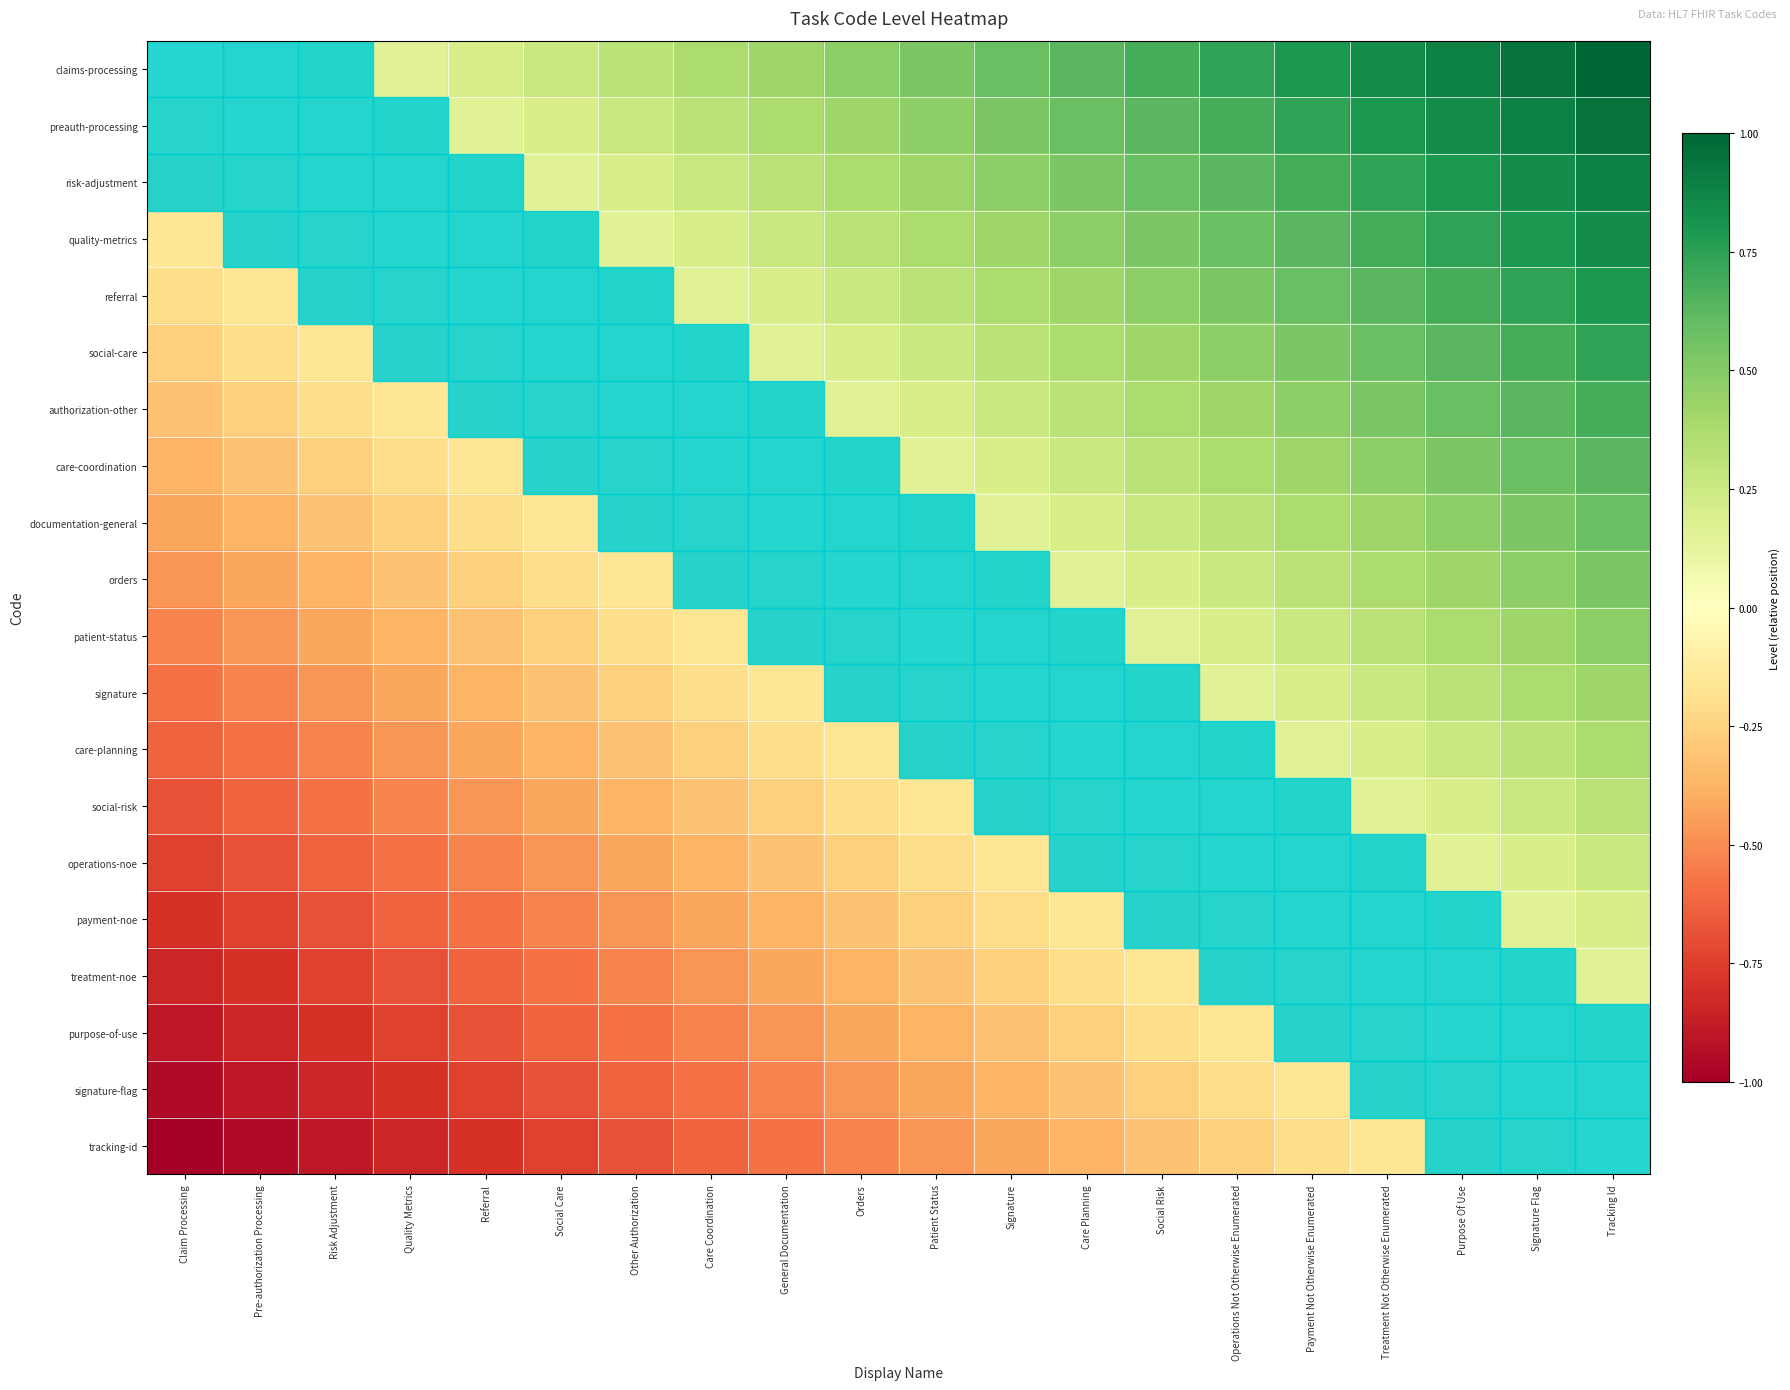

Reading left to right, what are all the values shown in this chart?

claims-processing: Claim Processing=0.0	Pre-authorization Processing=0.1	Risk Adjustment=0.1	Quality Metrics=0.2	Referral=0.2	Social Care=0.3	Other Authorization=0.3	Care Coordination=0.4	General Documentation=0.4	Orders=0.5	Patient Status=0.5	Signature=0.6	Care Planning=0.6	Social Risk=0.7	Operations Not Otherwise Enumerated=0.7	Payment Not Otherwise Enumerated=0.8	Treatment Not Otherwise Enumerated=0.8	Purpose Of Use=0.9	Signature Flag=0.9	Tracking Id=1.0
preauth-processing: Claim Processing=-0.1	Pre-authorization Processing=0.0	Risk Adjustment=0.1	Quality Metrics=0.1	Referral=0.2	Social Care=0.2	Other Authorization=0.3	Care Coordination=0.3	General Documentation=0.4	Orders=0.4	Patient Status=0.5	Signature=0.5	Care Planning=0.6	Social Risk=0.6	Operations Not Otherwise Enumerated=0.7	Payment Not Otherwise Enumerated=0.7	Treatment Not Otherwise Enumerated=0.8	Purpose Of Use=0.8	Signature Flag=0.9	Tracking Id=0.9
risk-adjustment: Claim Processing=-0.1	Pre-authorization Processing=-0.1	Risk Adjustment=0.0	Quality Metrics=0.1	Referral=0.1	Social Care=0.2	Other Authorization=0.2	Care Coordination=0.3	General Documentation=0.3	Orders=0.4	Patient Status=0.4	Signature=0.5	Care Planning=0.5	Social Risk=0.6	Operations Not Otherwise Enumerated=0.6	Payment Not Otherwise Enumerated=0.7	Treatment Not Otherwise Enumerated=0.7	Purpose Of Use=0.8	Signature Flag=0.8	Tracking Id=0.9
quality-metrics: Claim Processing=-0.2	Pre-authorization Processing=-0.1	Risk Adjustment=-0.1	Quality Metrics=0.0	Referral=0.1	Social Care=0.1	Other Authorization=0.2	Care Coordination=0.2	General Documentation=0.3	Orders=0.3	Patient Status=0.4	Signature=0.4	Care Planning=0.5	Social Risk=0.5	Operations Not Otherwise Enumerated=0.6	Payment Not Otherwise Enumerated=0.6	Treatment Not Otherwise Enumerated=0.7	Purpose Of Use=0.7	Signature Flag=0.8	Tracking Id=0.8
referral: Claim Processing=-0.2	Pre-authorization Processing=-0.2	Risk Adjustment=-0.1	Quality Metrics=-0.1	Referral=0.0	Social Care=0.1	Other Authorization=0.1	Care Coordination=0.2	General Documentation=0.2	Orders=0.3	Patient Status=0.3	Signature=0.4	Care Planning=0.4	Social Risk=0.5	Operations Not Otherwise Enumerated=0.5	Payment Not Otherwise Enumerated=0.6	Treatment Not Otherwise Enumerated=0.6	Purpose Of Use=0.7	Signature Flag=0.7	Tracking Id=0.8
social-care: Claim Processing=-0.3	Pre-authorization Processing=-0.2	Risk Adjustment=-0.2	Quality Metrics=-0.1	Referral=-0.1	Social Care=0.0	Other Authorization=0.1	Care Coordination=0.1	General Documentation=0.2	Orders=0.2	Patient Status=0.3	Signature=0.3	Care Planning=0.4	Social Risk=0.4	Operations Not Otherwise Enumerated=0.5	Payment Not Otherwise Enumerated=0.5	Treatment Not Otherwise Enumerated=0.6	Purpose Of Use=0.6	Signature Flag=0.7	Tracking Id=0.7
authorization-other: Claim Processing=-0.3	Pre-authorization Processing=-0.3	Risk Adjustment=-0.2	Quality Metrics=-0.2	Referral=-0.1	Social Care=-0.1	Other Authorization=0.0	Care Coordination=0.1	General Documentation=0.1	Orders=0.2	Patient Status=0.2	Signature=0.3	Care Planning=0.3	Social Risk=0.4	Operations Not Otherwise Enumerated=0.4	Payment Not Otherwise Enumerated=0.5	Treatment Not Otherwise Enumerated=0.5	Purpose Of Use=0.6	Signature Flag=0.6	Tracking Id=0.7
care-coordination: Claim Processing=-0.4	Pre-authorization Processing=-0.3	Risk Adjustment=-0.3	Quality Metrics=-0.2	Referral=-0.2	Social Care=-0.1	Other Authorization=-0.1	Care Coordination=0.0	General Documentation=0.1	Orders=0.1	Patient Status=0.2	Signature=0.2	Care Planning=0.3	Social Risk=0.3	Operations Not Otherwise Enumerated=0.4	Payment Not Otherwise Enumerated=0.4	Treatment Not Otherwise Enumerated=0.5	Purpose Of Use=0.5	Signature Flag=0.6	Tracking Id=0.6
documentation-general: Claim Processing=-0.4	Pre-authorization Processing=-0.4	Risk Adjustment=-0.3	Quality Metrics=-0.3	Referral=-0.2	Social Care=-0.2	Other Authorization=-0.1	Care Coordination=-0.1	General Documentation=0.0	Orders=0.1	Patient Status=0.1	Signature=0.2	Care Planning=0.2	Social Risk=0.3	Operations Not Otherwise Enumerated=0.3	Payment Not Otherwise Enumerated=0.4	Treatment Not Otherwise Enumerated=0.4	Purpose Of Use=0.5	Signature Flag=0.5	Tracking Id=0.6
orders: Claim Processing=-0.5	Pre-authorization Processing=-0.4	Risk Adjustment=-0.4	Quality Metrics=-0.3	Referral=-0.3	Social Care=-0.2	Other Authorization=-0.2	Care Coordination=-0.1	General Documentation=-0.1	Orders=0.0	Patient Status=0.1	Signature=0.1	Care Planning=0.2	Social Risk=0.2	Operations Not Otherwise Enumerated=0.3	Payment Not Otherwise Enumerated=0.3	Treatment Not Otherwise Enumerated=0.4	Purpose Of Use=0.4	Signature Flag=0.5	Tracking Id=0.5
patient-status: Claim Processing=-0.5	Pre-authorization Processing=-0.5	Risk Adjustment=-0.4	Quality Metrics=-0.4	Referral=-0.3	Social Care=-0.3	Other Authorization=-0.2	Care Coordination=-0.2	General Documentation=-0.1	Orders=-0.1	Patient Status=0.0	Signature=0.1	Care Planning=0.1	Social Risk=0.2	Operations Not Otherwise Enumerated=0.2	Payment Not Otherwise Enumerated=0.3	Treatment Not Otherwise Enumerated=0.3	Purpose Of Use=0.4	Signature Flag=0.4	Tracking Id=0.5
signature: Claim Processing=-0.6	Pre-authorization Processing=-0.5	Risk Adjustment=-0.5	Quality Metrics=-0.4	Referral=-0.4	Social Care=-0.3	Other Authorization=-0.3	Care Coordination=-0.2	General Documentation=-0.2	Orders=-0.1	Patient Status=-0.1	Signature=0.0	Care Planning=0.1	Social Risk=0.1	Operations Not Otherwise Enumerated=0.2	Payment Not Otherwise Enumerated=0.2	Treatment Not Otherwise Enumerated=0.3	Purpose Of Use=0.3	Signature Flag=0.4	Tracking Id=0.4
care-planning: Claim Processing=-0.6	Pre-authorization Processing=-0.6	Risk Adjustment=-0.5	Quality Metrics=-0.5	Referral=-0.4	Social Care=-0.4	Other Authorization=-0.3	Care Coordination=-0.3	General Documentation=-0.2	Orders=-0.2	Patient Status=-0.1	Signature=-0.1	Care Planning=0.0	Social Risk=0.1	Operations Not Otherwise Enumerated=0.1	Payment Not Otherwise Enumerated=0.2	Treatment Not Otherwise Enumerated=0.2	Purpose Of Use=0.3	Signature Flag=0.3	Tracking Id=0.4
social-risk: Claim Processing=-0.7	Pre-authorization Processing=-0.6	Risk Adjustment=-0.6	Quality Metrics=-0.5	Referral=-0.5	Social Care=-0.4	Other Authorization=-0.4	Care Coordination=-0.3	General Documentation=-0.3	Orders=-0.2	Patient Status=-0.2	Signature=-0.1	Care Planning=-0.1	Social Risk=0.0	Operations Not Otherwise Enumerated=0.1	Payment Not Otherwise Enumerated=0.1	Treatment Not Otherwise Enumerated=0.2	Purpose Of Use=0.2	Signature Flag=0.3	Tracking Id=0.3
operations-noe: Claim Processing=-0.7	Pre-authorization Processing=-0.7	Risk Adjustment=-0.6	Quality Metrics=-0.6	Referral=-0.5	Social Care=-0.5	Other Authorization=-0.4	Care Coordination=-0.4	General Documentation=-0.3	Orders=-0.3	Patient Status=-0.2	Signature=-0.2	Care Planning=-0.1	Social Risk=-0.1	Operations Not Otherwise Enumerated=0.0	Payment Not Otherwise Enumerated=0.1	Treatment Not Otherwise Enumerated=0.1	Purpose Of Use=0.2	Signature Flag=0.2	Tracking Id=0.3
payment-noe: Claim Processing=-0.8	Pre-authorization Processing=-0.7	Risk Adjustment=-0.7	Quality Metrics=-0.6	Referral=-0.6	Social Care=-0.5	Other Authorization=-0.5	Care Coordination=-0.4	General Documentation=-0.4	Orders=-0.3	Patient Status=-0.3	Signature=-0.2	Care Planning=-0.2	Social Risk=-0.1	Operations Not Otherwise Enumerated=-0.1	Payment Not Otherwise Enumerated=0.0	Treatment Not Otherwise Enumerated=0.1	Purpose Of Use=0.1	Signature Flag=0.2	Tracking Id=0.2
treatment-noe: Claim Processing=-0.8	Pre-authorization Processing=-0.8	Risk Adjustment=-0.7	Quality Metrics=-0.7	Referral=-0.6	Social Care=-0.6	Other Authorization=-0.5	Care Coordination=-0.5	General Documentation=-0.4	Orders=-0.4	Patient Status=-0.3	Signature=-0.3	Care Planning=-0.2	Social Risk=-0.2	Operations Not Otherwise Enumerated=-0.1	Payment Not Otherwise Enumerated=-0.1	Treatment Not Otherwise Enumerated=0.0	Purpose Of Use=0.1	Signature Flag=0.1	Tracking Id=0.2
purpose-of-use: Claim Processing=-0.9	Pre-authorization Processing=-0.8	Risk Adjustment=-0.8	Quality Metrics=-0.7	Referral=-0.7	Social Care=-0.6	Other Authorization=-0.6	Care Coordination=-0.5	General Documentation=-0.5	Orders=-0.4	Patient Status=-0.4	Signature=-0.3	Care Planning=-0.3	Social Risk=-0.2	Operations Not Otherwise Enumerated=-0.2	Payment Not Otherwise Enumerated=-0.1	Treatment Not Otherwise Enumerated=-0.1	Purpose Of Use=0.0	Signature Flag=0.1	Tracking Id=0.1
signature-flag: Claim Processing=-0.9	Pre-authorization Processing=-0.9	Risk Adjustment=-0.8	Quality Metrics=-0.8	Referral=-0.7	Social Care=-0.7	Other Authorization=-0.6	Care Coordination=-0.6	General Documentation=-0.5	Orders=-0.5	Patient Status=-0.4	Signature=-0.4	Care Planning=-0.3	Social Risk=-0.3	Operations Not Otherwise Enumerated=-0.2	Payment Not Otherwise Enumerated=-0.2	Treatment Not Otherwise Enumerated=-0.1	Purpose Of Use=-0.1	Signature Flag=0.0	Tracking Id=0.1
tracking-id: Claim Processing=-1.0	Pre-authorization Processing=-0.9	Risk Adjustment=-0.9	Quality Metrics=-0.8	Referral=-0.8	Social Care=-0.7	Other Authorization=-0.7	Care Coordination=-0.6	General Documentation=-0.6	Orders=-0.5	Patient Status=-0.5	Signature=-0.4	Care Planning=-0.4	Social Risk=-0.3	Operations Not Otherwise Enumerated=-0.3	Payment Not Otherwise Enumerated=-0.2	Treatment Not Otherwise Enumerated=-0.2	Purpose Of Use=-0.1	Signature Flag=-0.1	Tracking Id=0.0